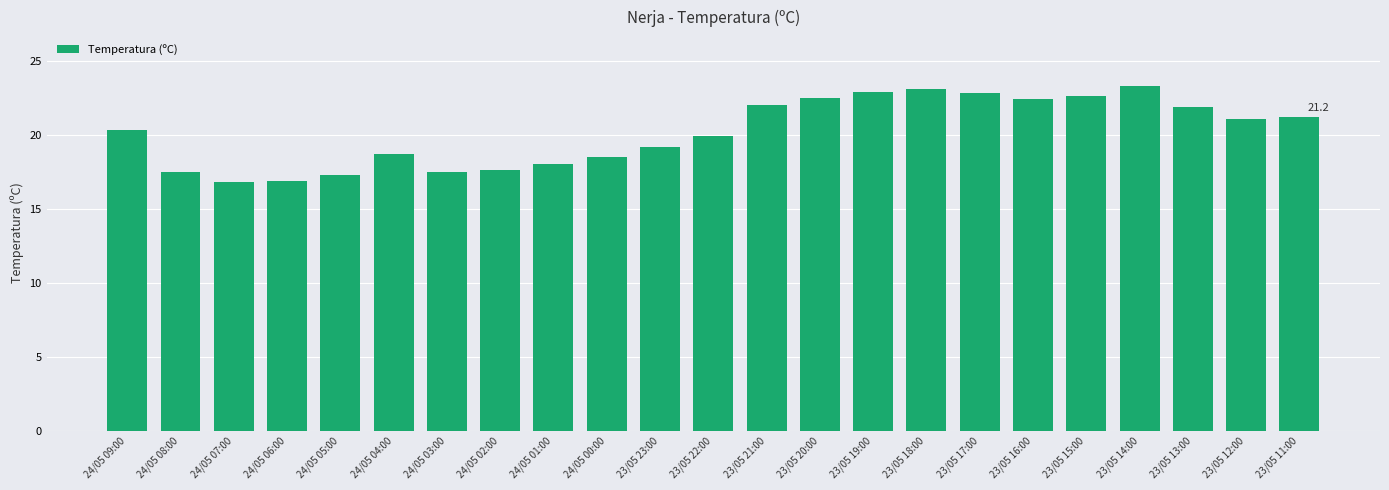

What is the difference between the second highest and minimum values?

6.3